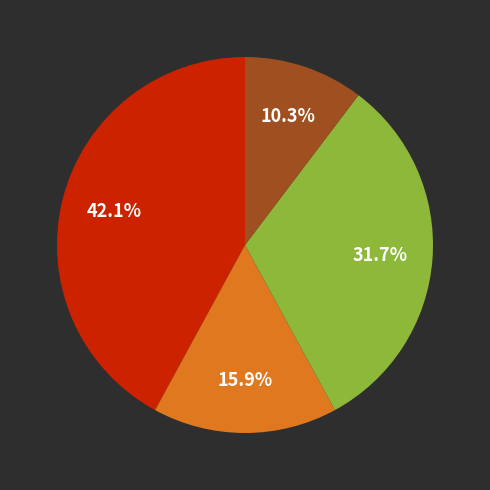

Does any single category account for the majority?

No